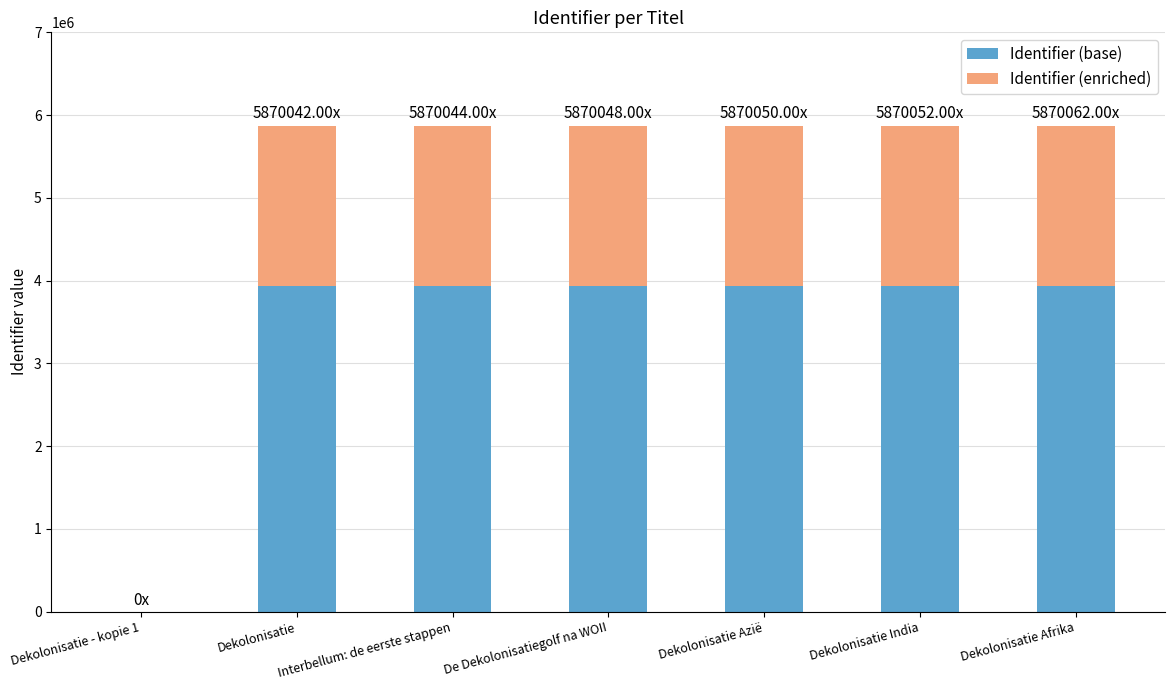

What are all the series names shown in the legend?

Identifier (base), Identifier (enriched)